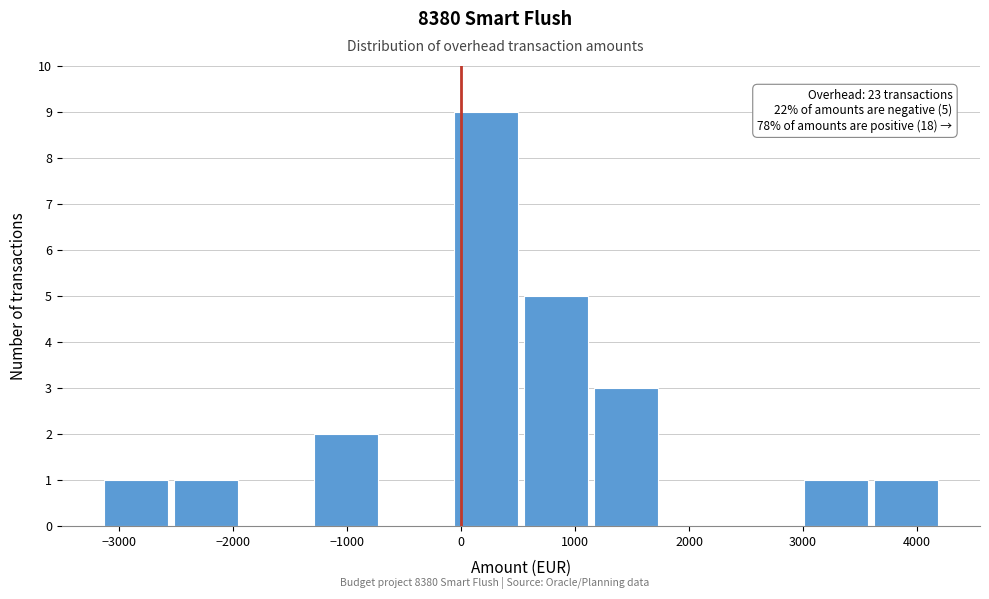

Which range on the x-axis has the tallest bar?

-100 to 500